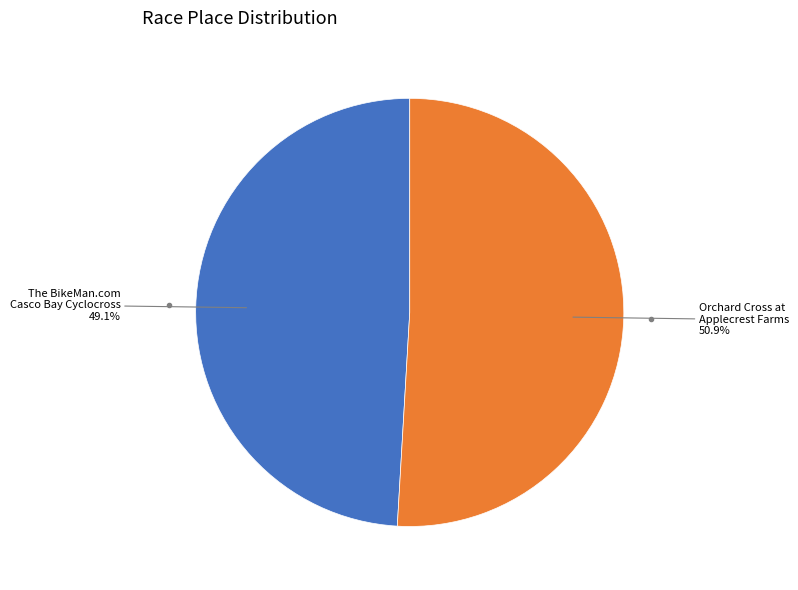

How many slices are in this pie chart?

2